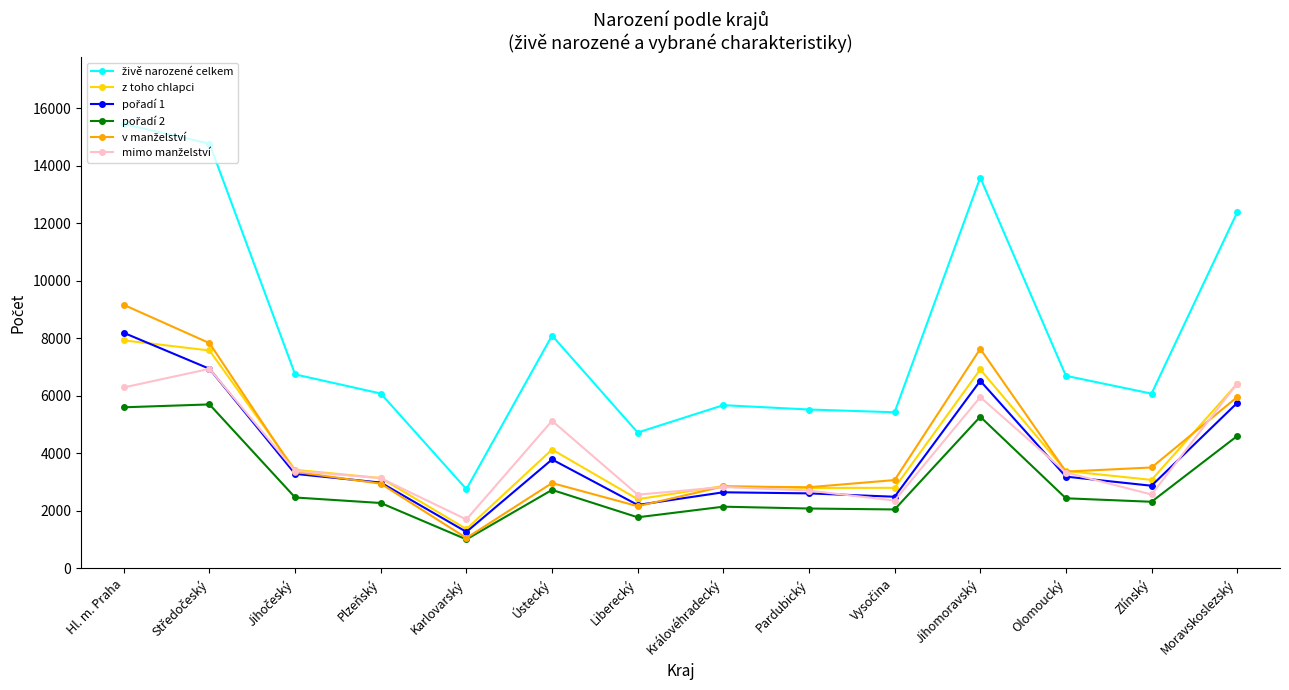

What is the spread (max minus min) of values at Plzeňský?

3809